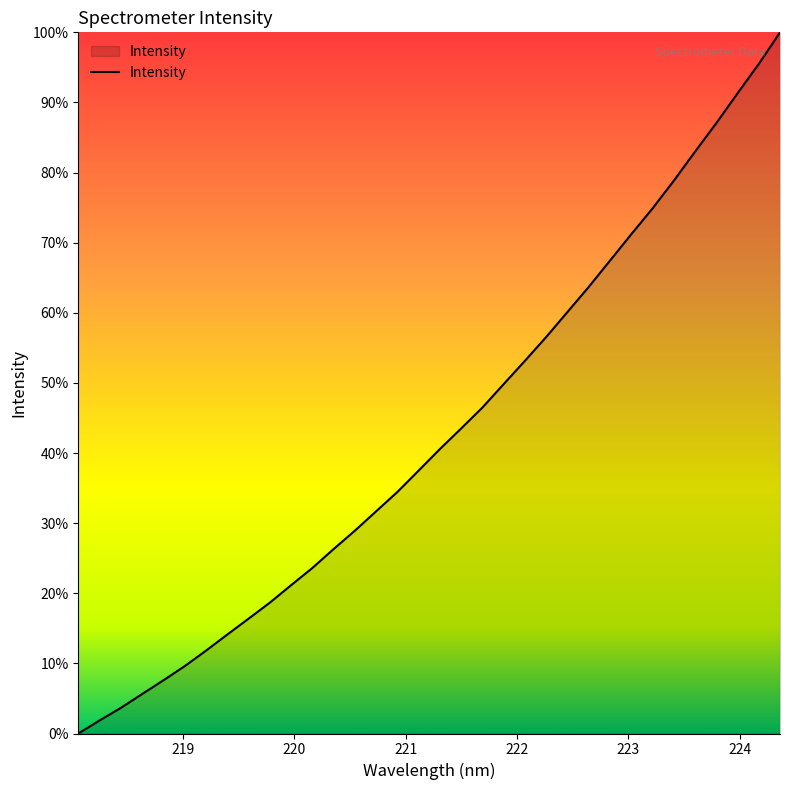

Is this an area chart (filled region under the line)?

Yes